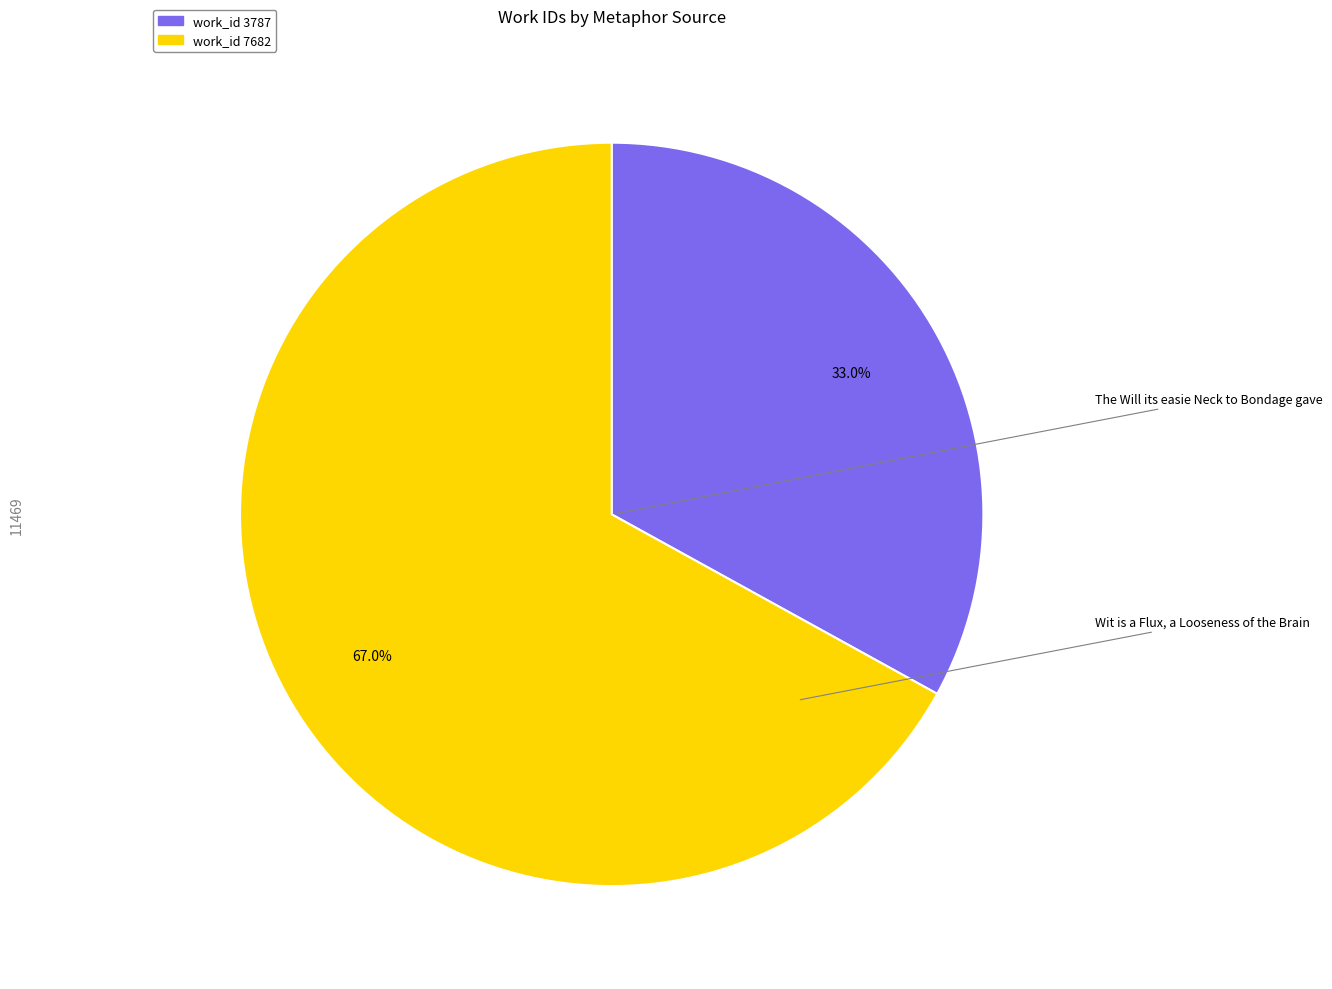

To the nearest percent, what is the average slice percentage?

50%